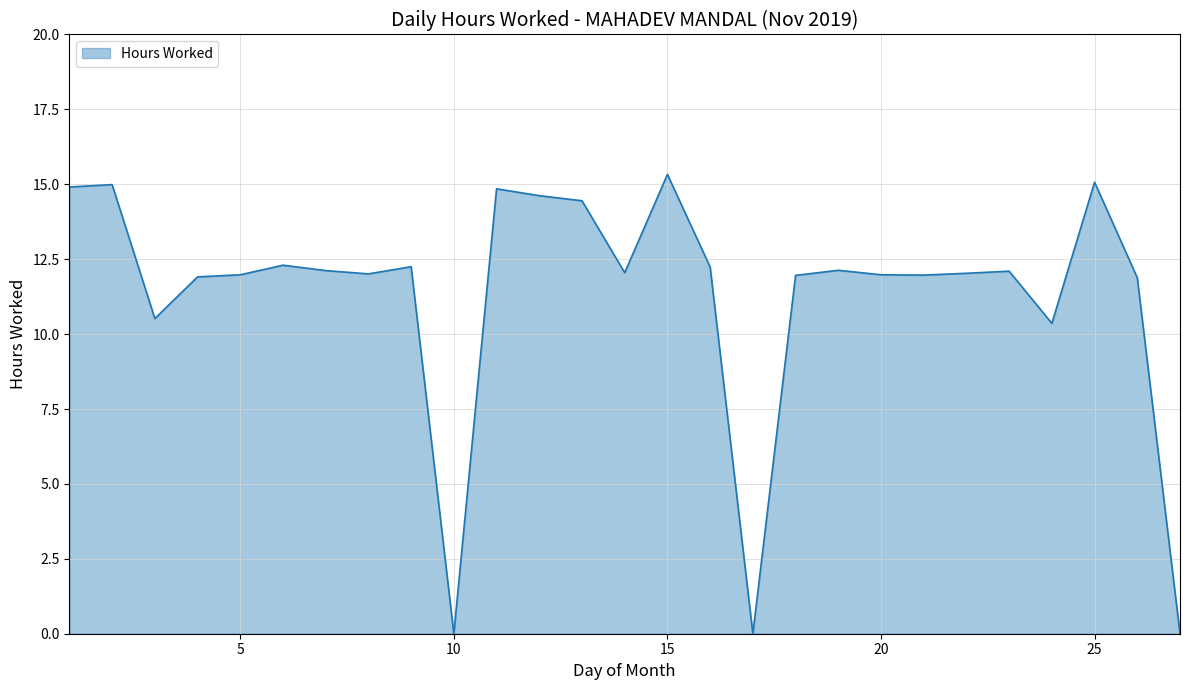

What is the greatest value displayed?

15.3